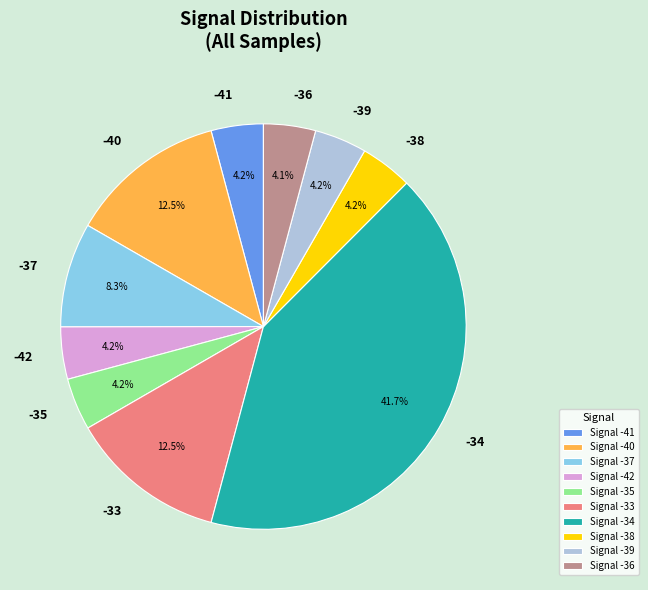

Approximately how many times larger is the value at -41 compared to -35?

1.0